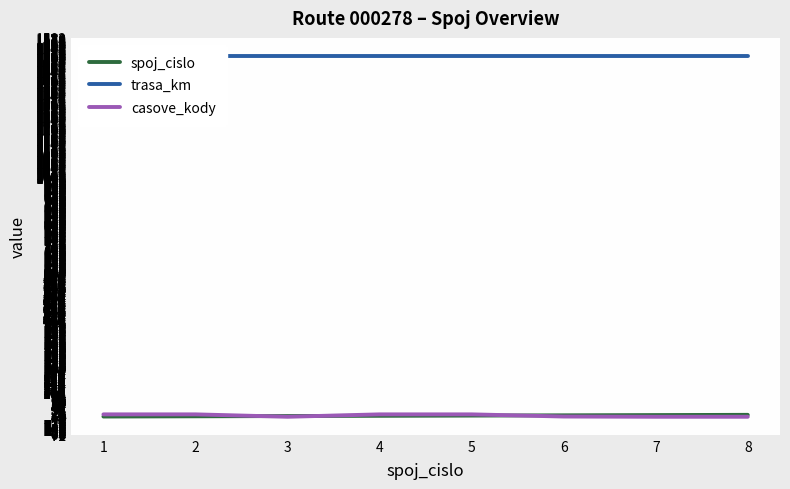

Which series changed the most between 1 and 4?

spoj_cislo